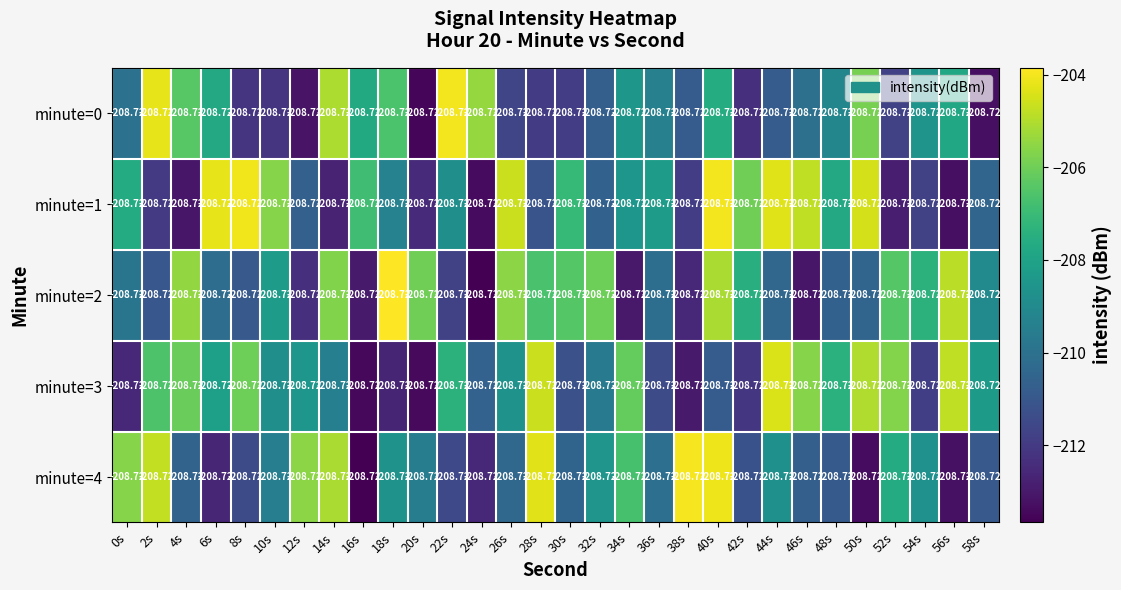

Rank the series at 20s from highest to lowest value.

minute=2, minute=4, minute=1, minute=3, minute=0